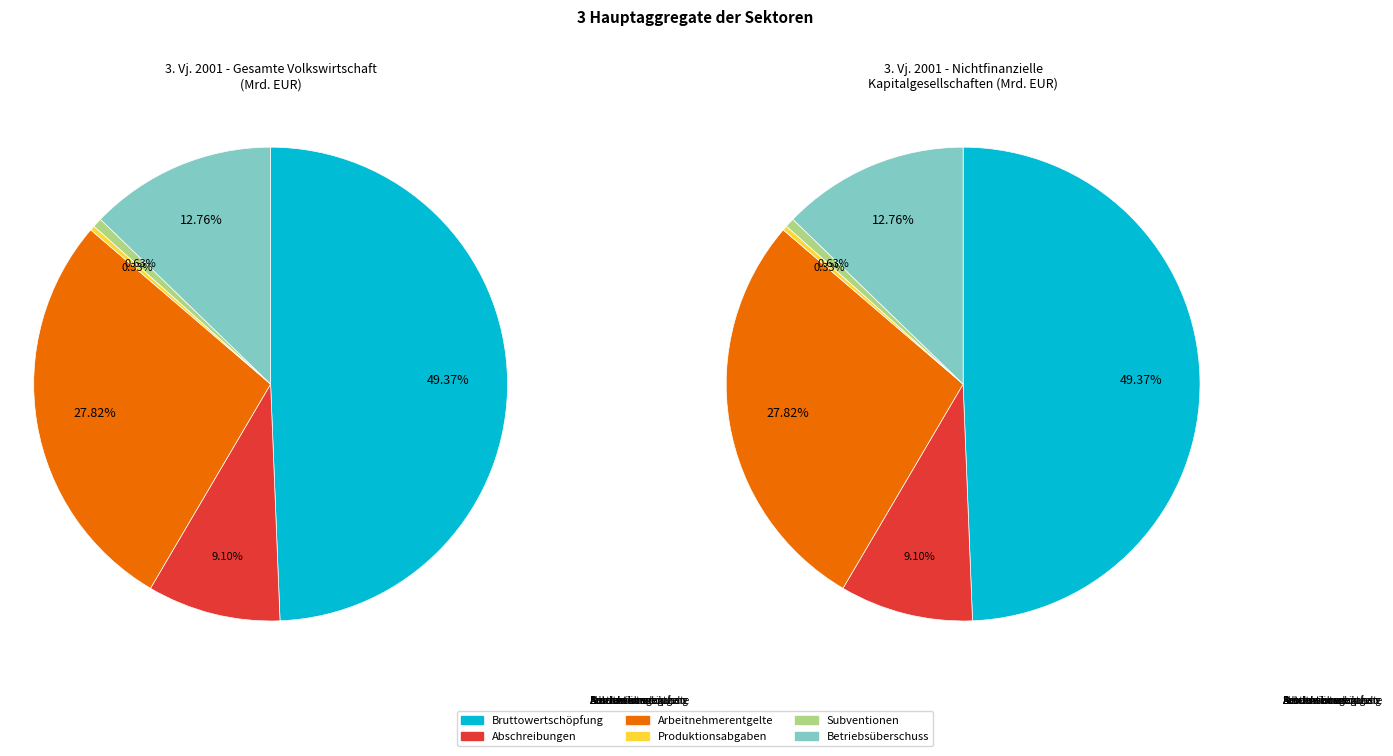

Is there any slice that represents more than half of the pie?

No